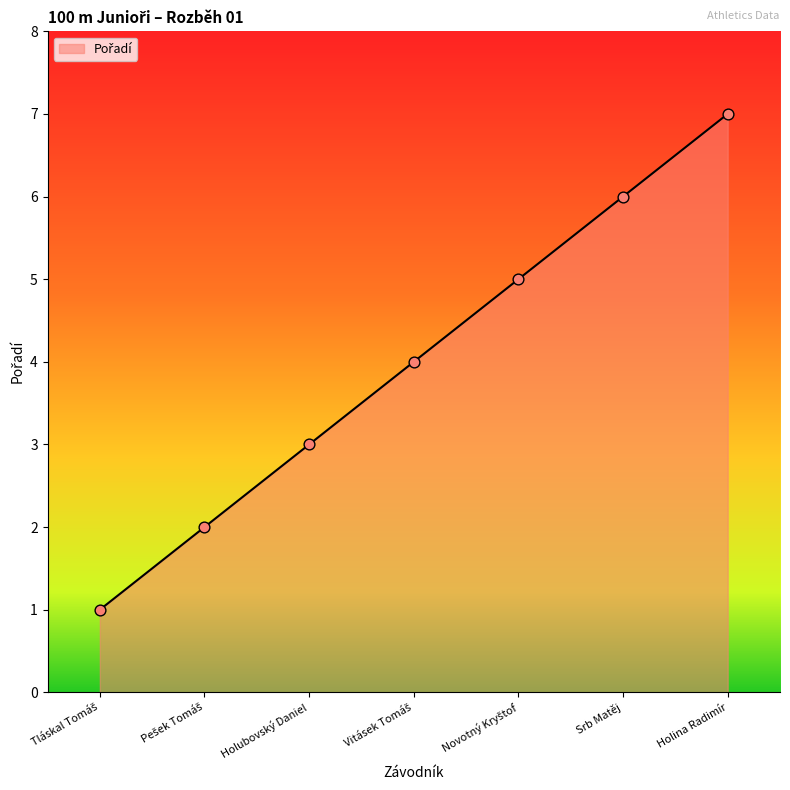

What is the ratio of the value at Holubovský Daniel to the value at Vitásek Tomáš?

0.8